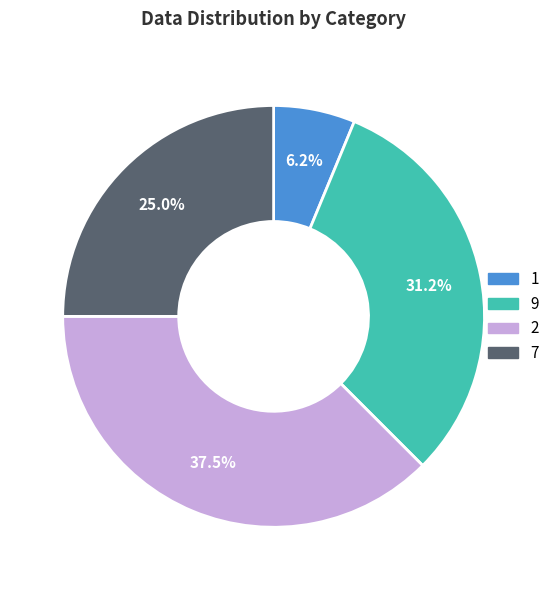

Which slice is the largest?

2